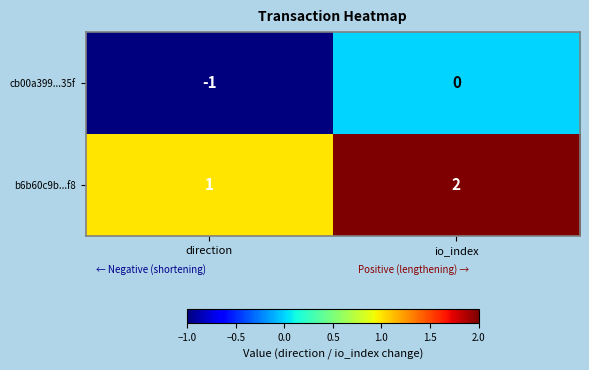

The b6b60c9b...f8 series shows 1 at direction. True or false?

True